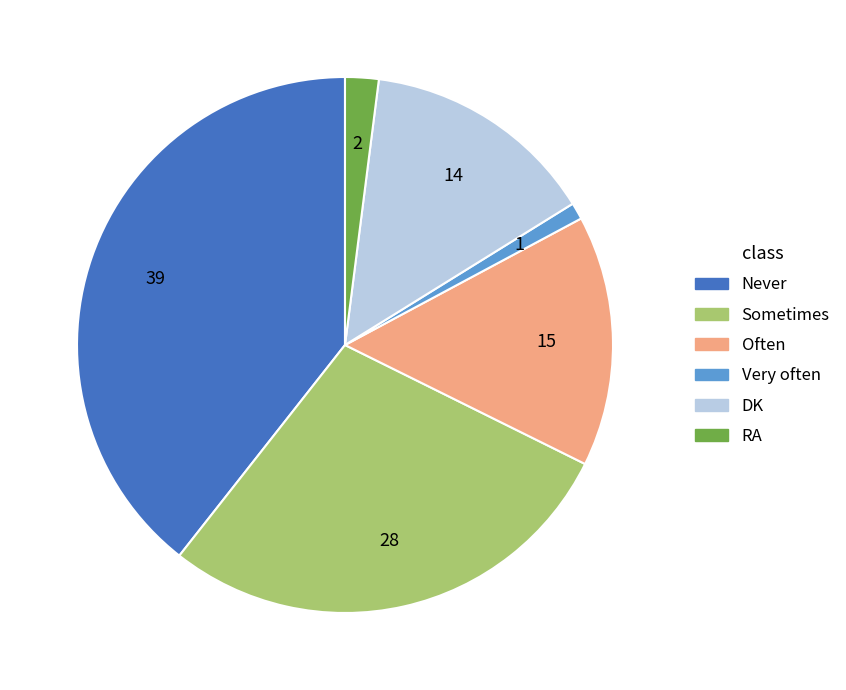

How many slices are in this pie chart?

6